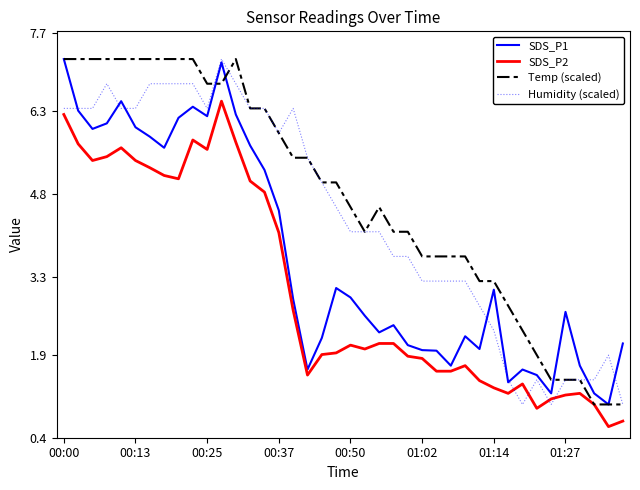

How many lines are shown in the chart?

4